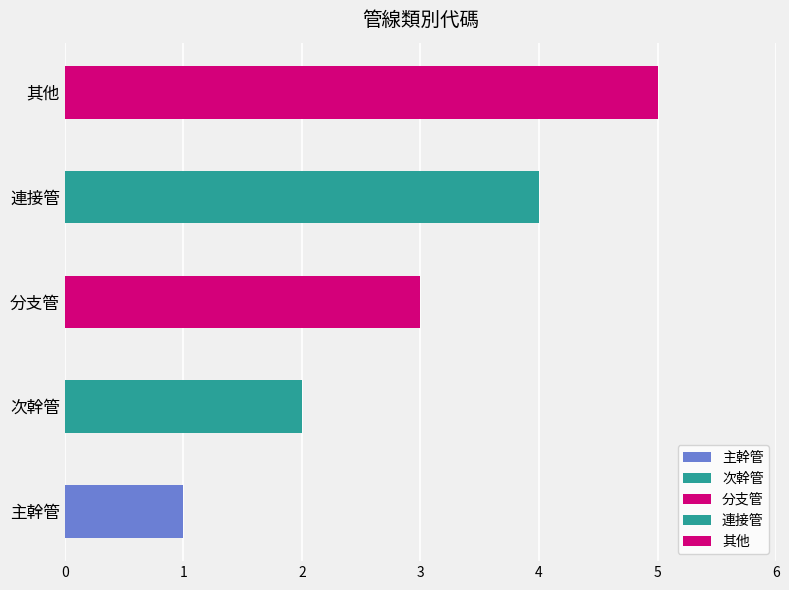

True or false: the data shows 2 at 次幹管.

True